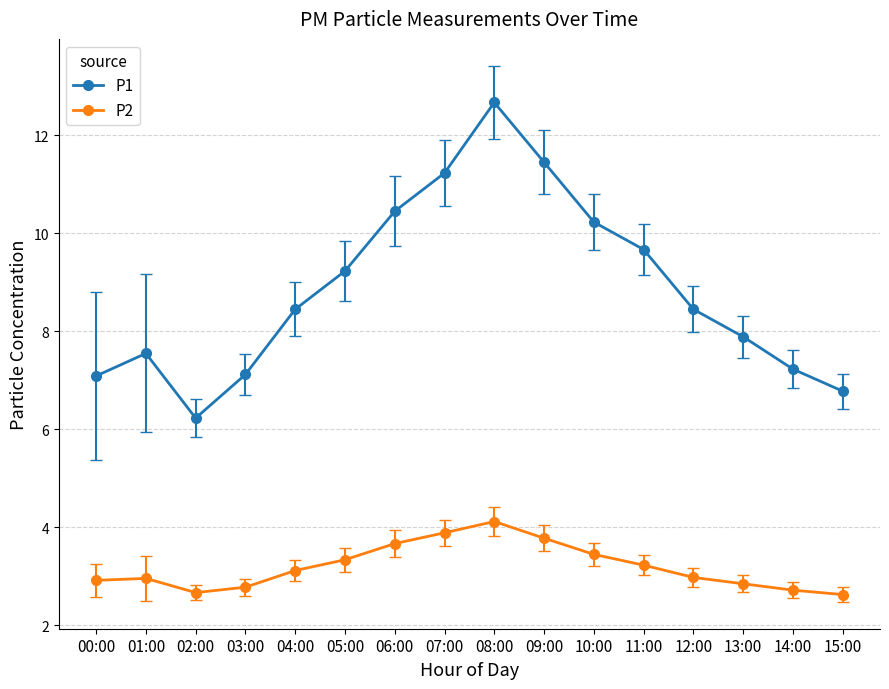

What is the difference between the second highest and second lowest values in the P2 series?

1.2